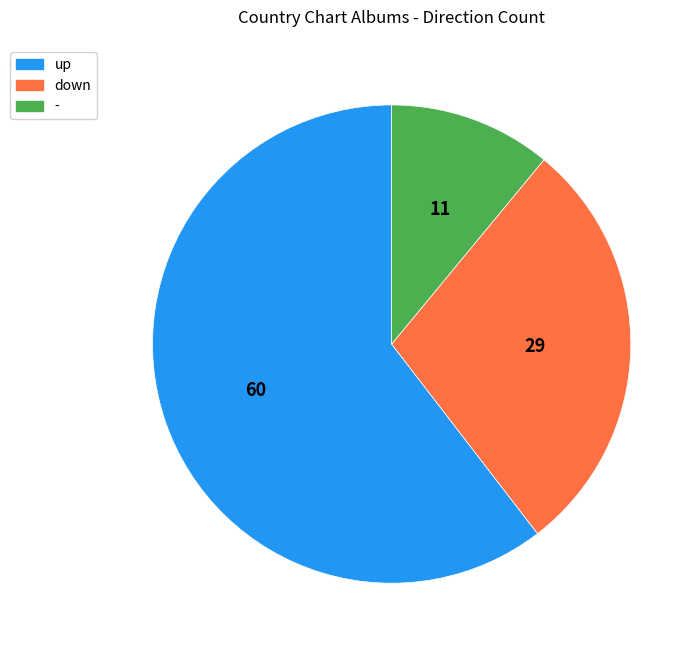

Approximately how many times larger is the value at - compared to down?

0.4